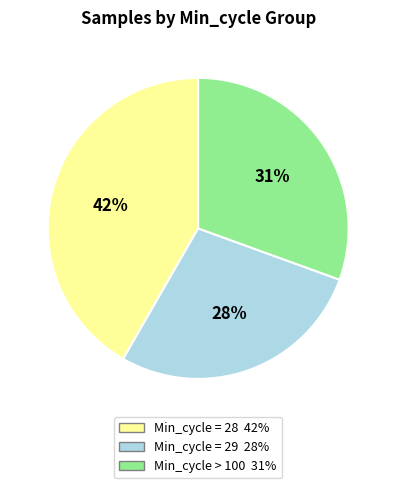

Is there a majority slice in this chart?

No